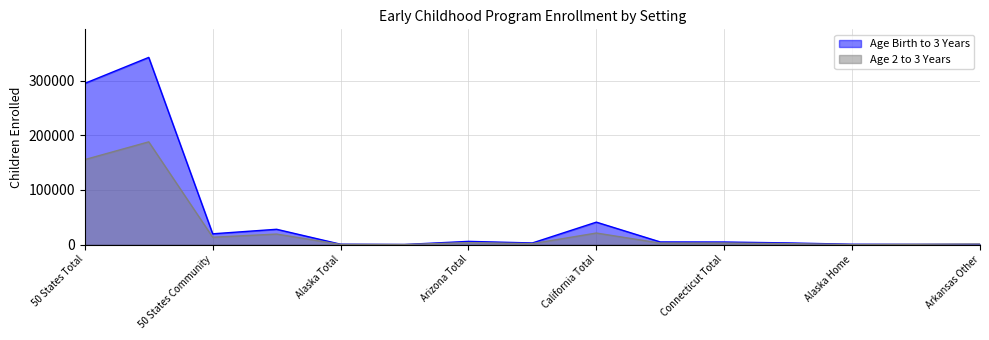

What are all the series names shown in the legend?

Age Birth to 3 Years, Age 2 to 3 Years